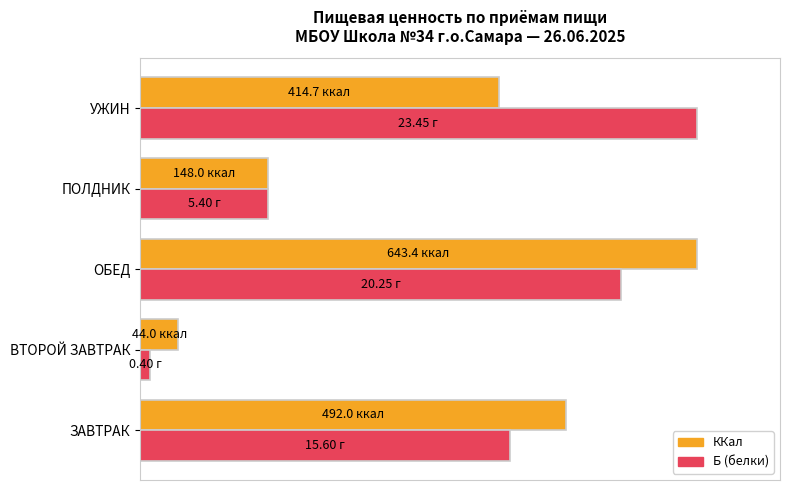

What are all the series names shown in the legend?

ККал, Б (белки)